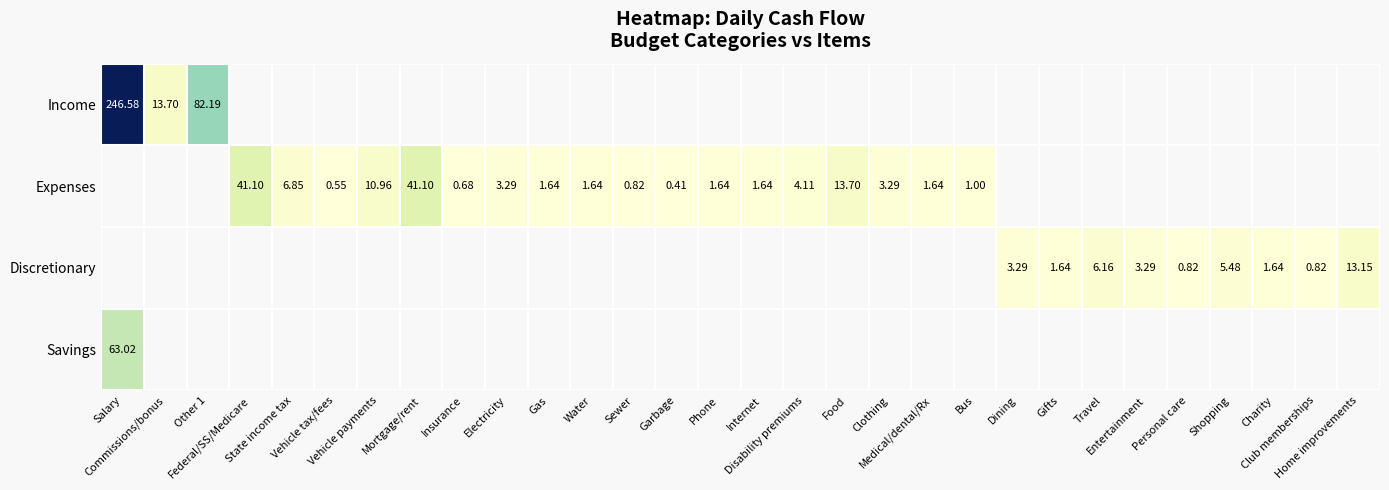

Which series has the largest range (max minus min)?

Income